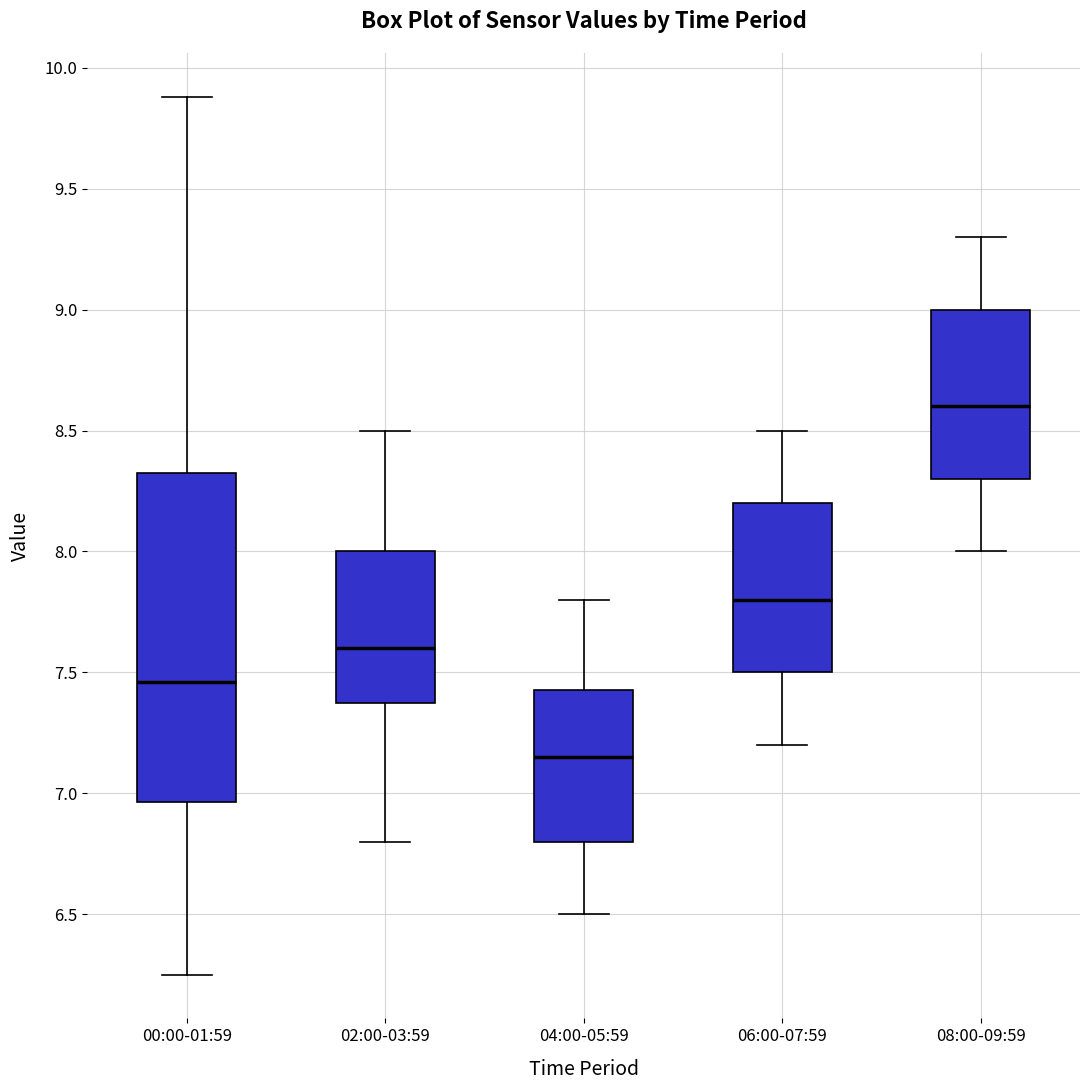

Reading left to right, transcribe this box plot: for each box, give where its median line is, the range the box spans, and where its two whiskers end, as read against the y-axis. The values are not printed on the chart, so give them approximately, as read against the axis.

00:00-01:59: median 7.45, box 6.95 to 8.30, whiskers 6.25 to 9.90
02:00-03:59: median 7.60, box 7.40 to 8.00, whiskers 6.80 to 8.50
04:00-05:59: median 7.15, box 6.80 to 7.45, whiskers 6.50 to 7.80
06:00-07:59: median 7.80, box 7.50 to 8.20, whiskers 7.20 to 8.50
08:00-09:59: median 8.60, box 8.30 to 9.00, whiskers 8.00 to 9.30